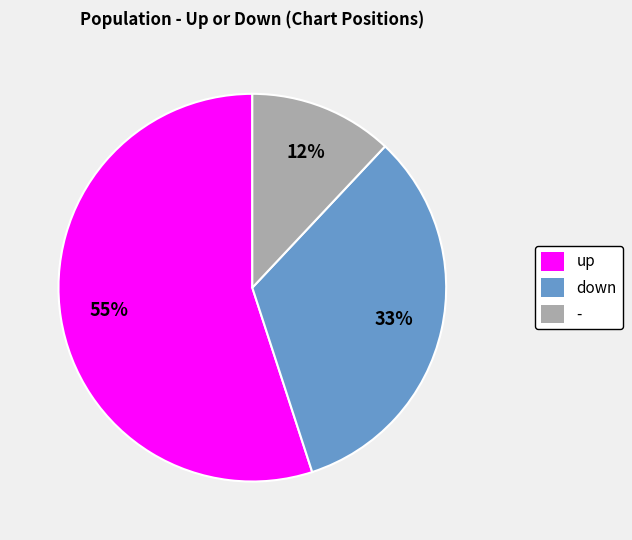

Combined, do down and - account for over 50%?

No